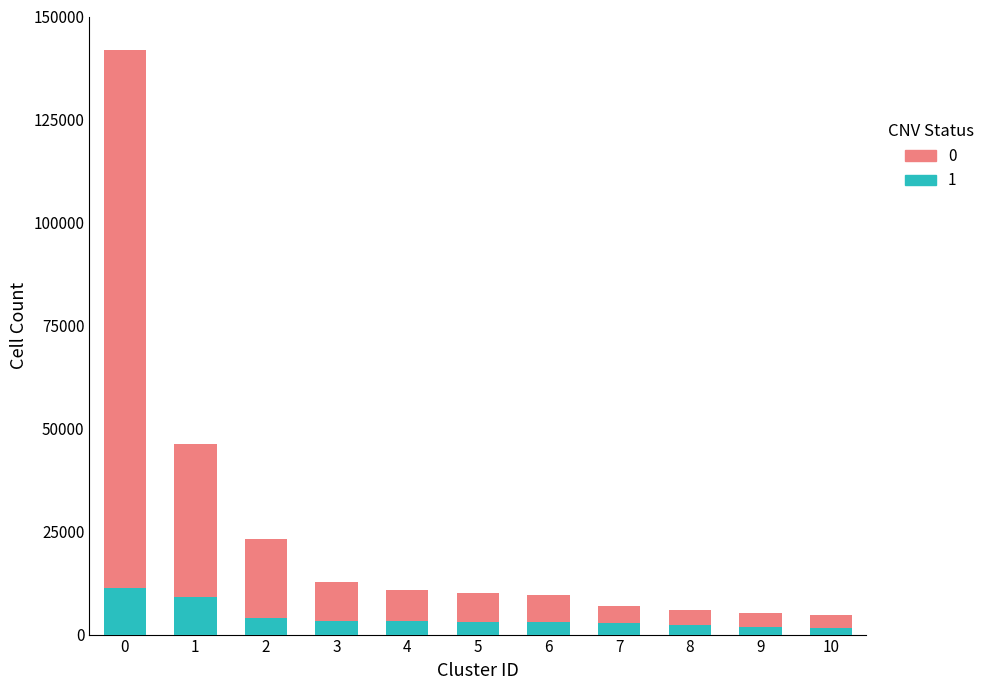

What is the sum of all 1 values?

45174.4